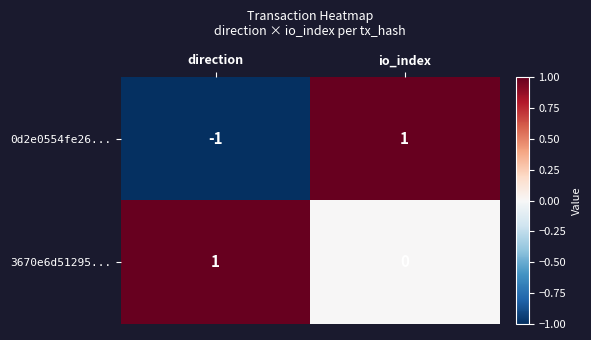

Where is 0d2e0554fe26... nearest to the value 0?

direction